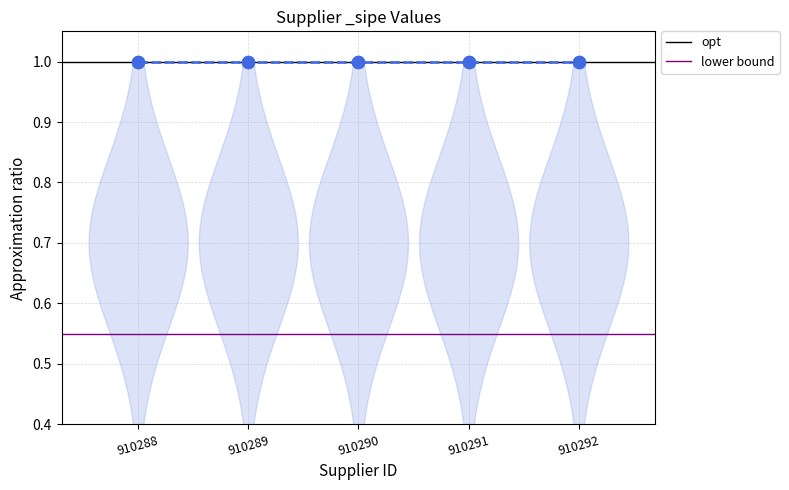

What are all the series names shown in the legend?

opt, lower bound